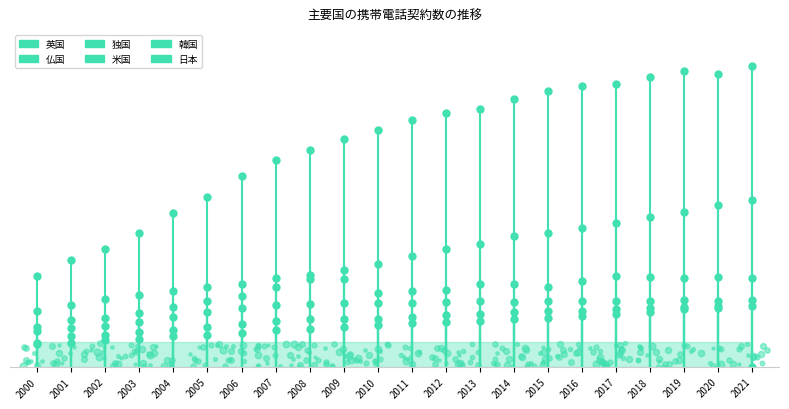

What are all the series names shown in the legend?

英国, 仏国, 独国, 米国, 韓国, 日本